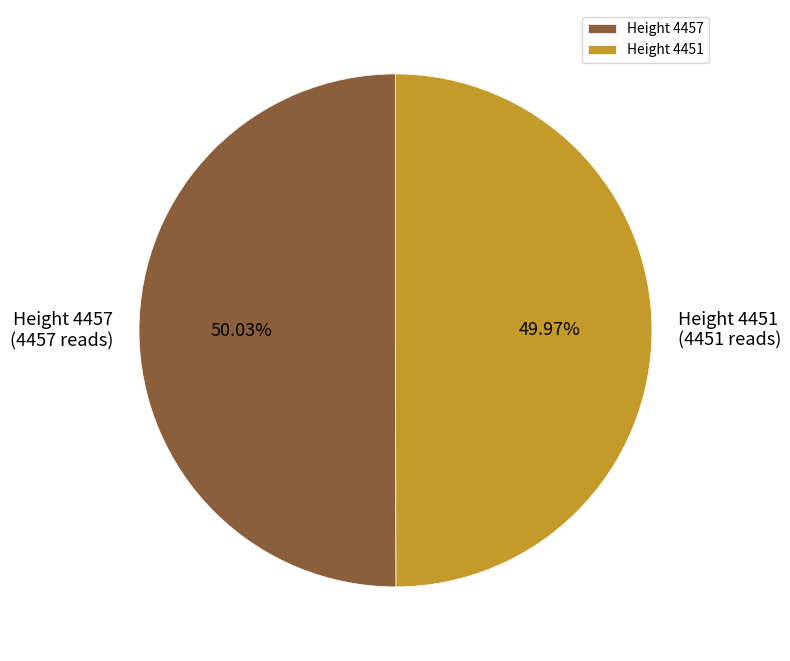

What percentage is the Height 4451 slice, to the nearest percent?

50%